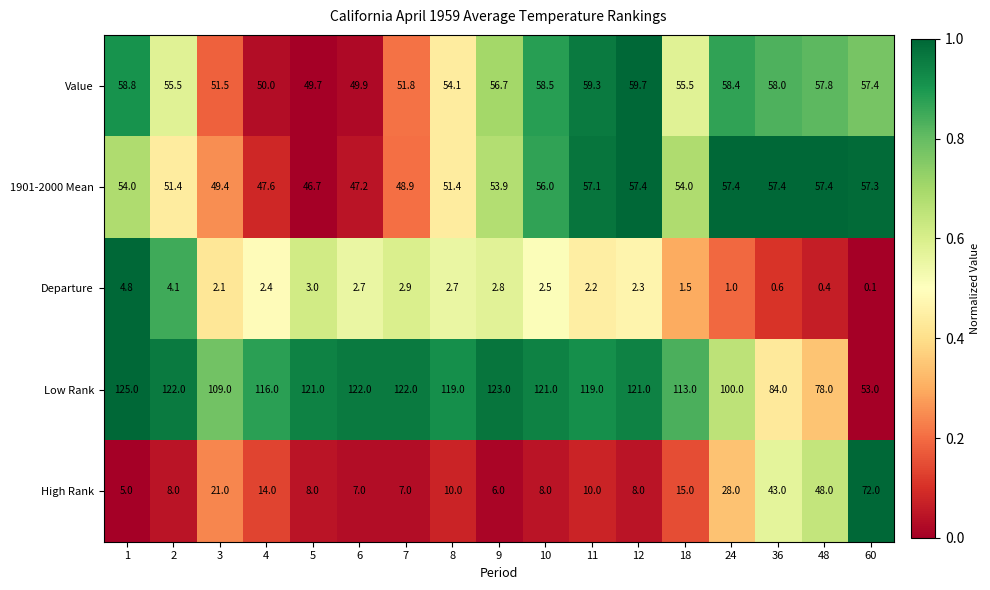

At which label is Value closest to 54?

8